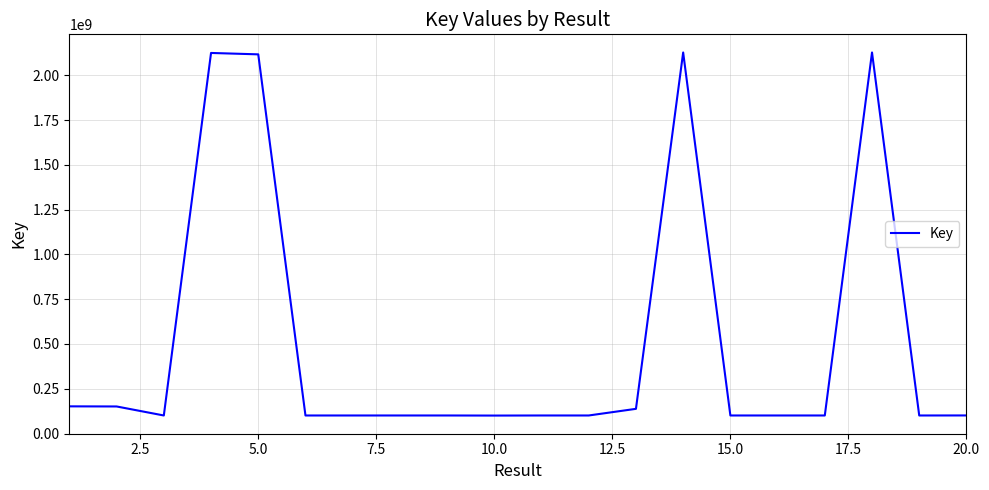

What is the maximum value shown in the chart?

2127328758